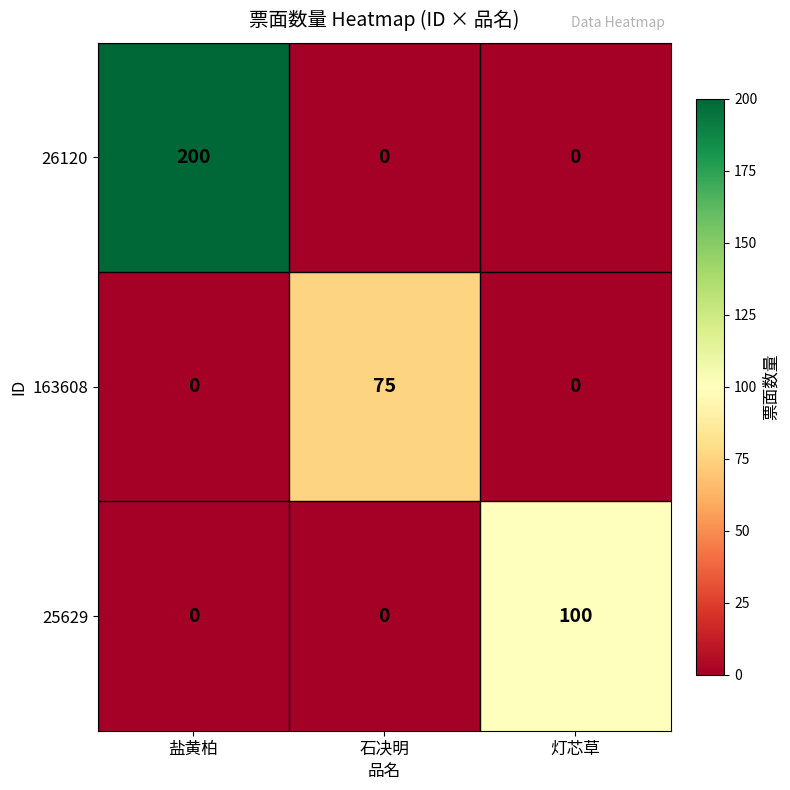

Count the number of categories in the chart.

3